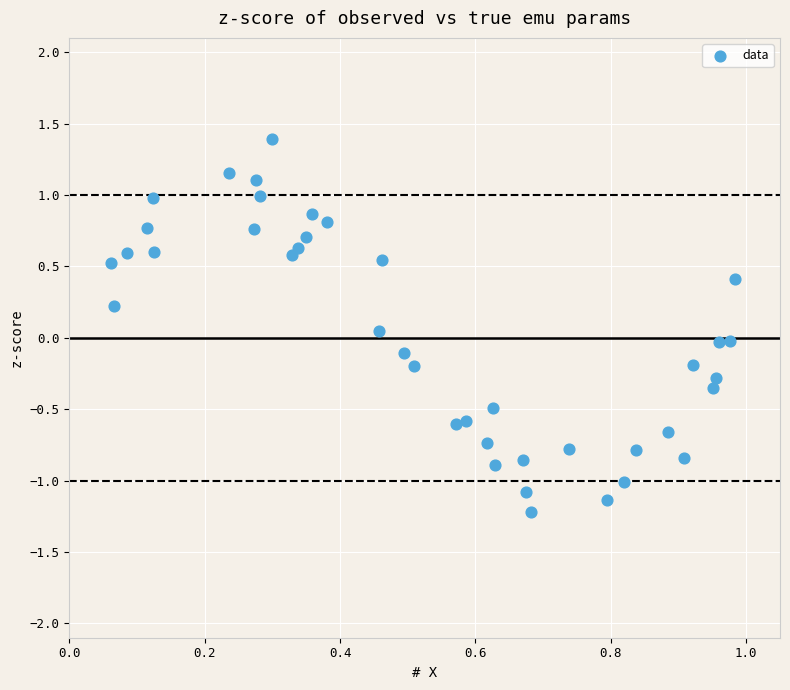

What is the range of Y values (max minus min)?

2.6